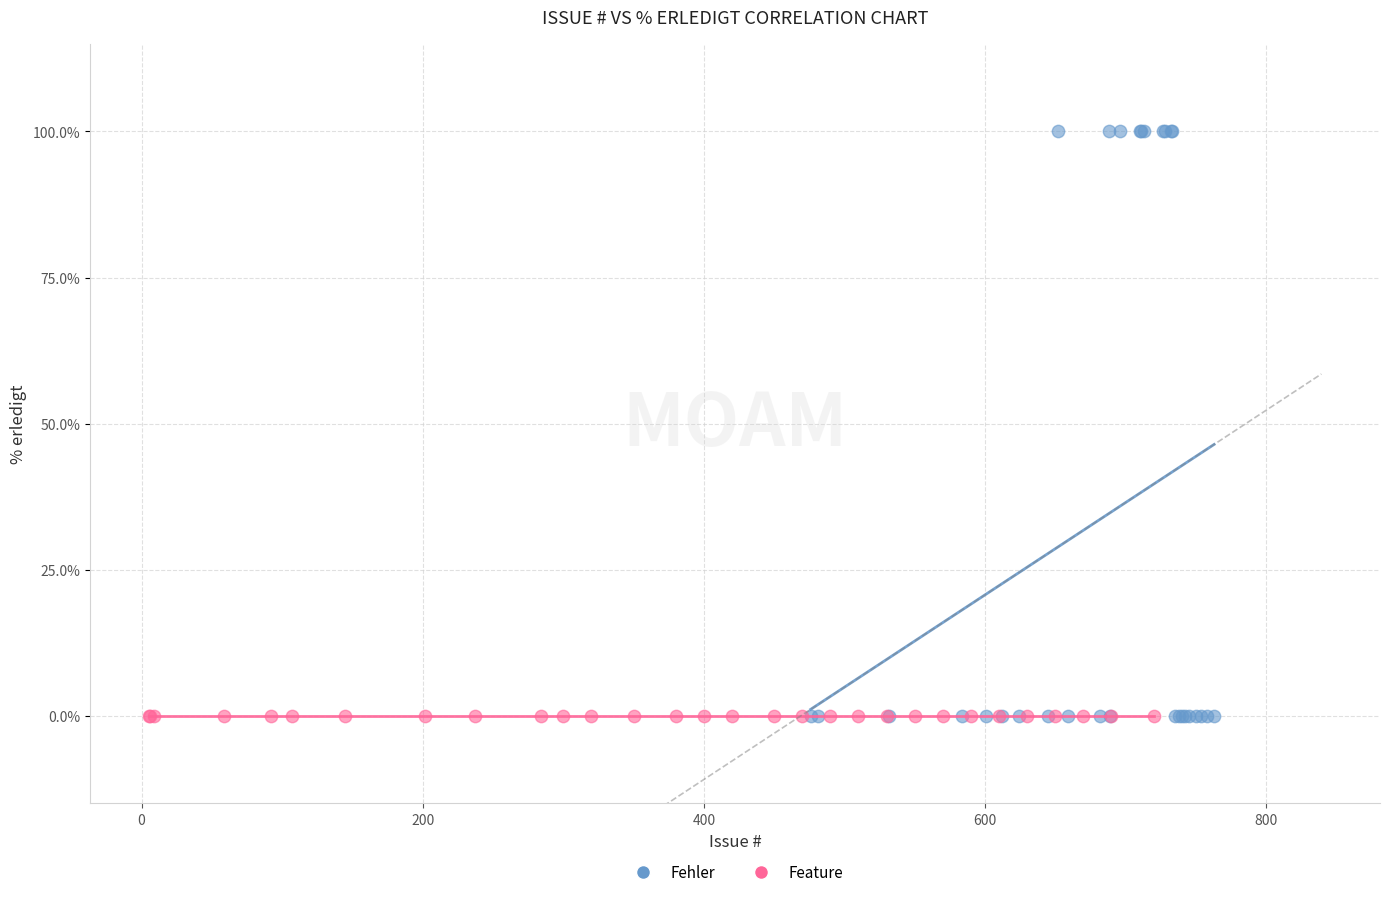

Which series contains the highest Y value?

Fehler